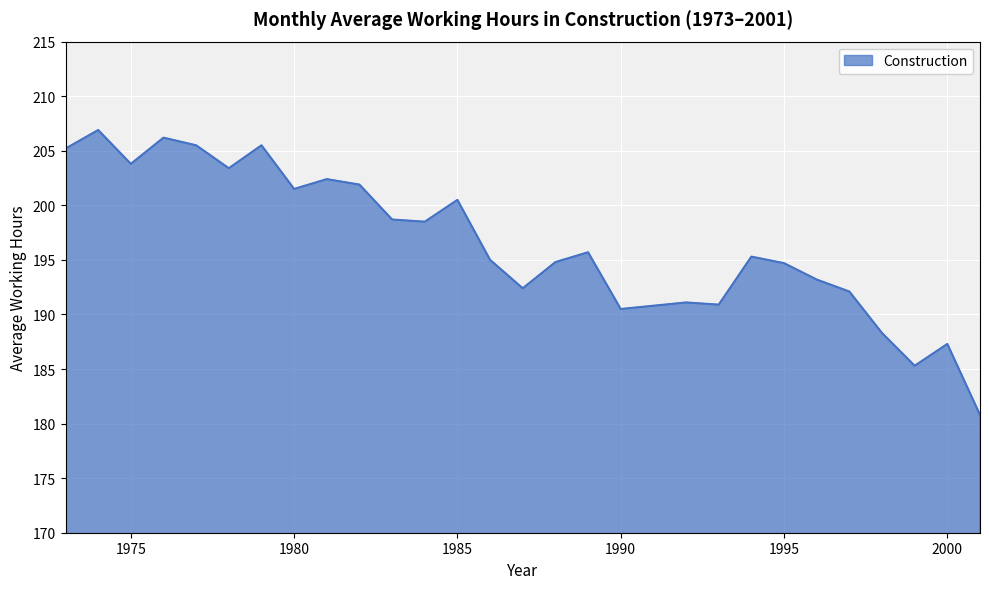

What is the minimum value shown in the chart?

180.8